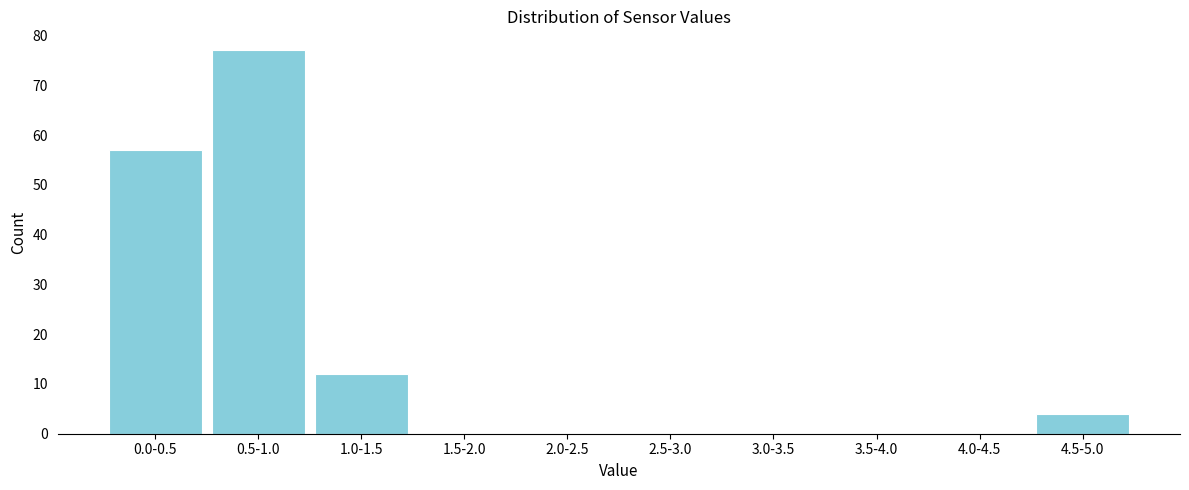

Reading left to right, what are all the values shown in this chart?

0.0-0.5=57	0.5-1.0=77	1.0-1.5=12	1.5-2.0=0	2.0-2.5=0	2.5-3.0=0	3.0-3.5=0	3.5-4.0=0	4.0-4.5=0	4.5-5.0=4